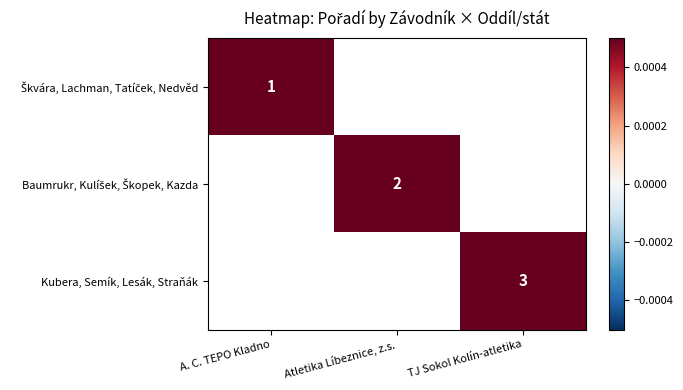

At which label does Škvára, Lachman, Tatíček, Nedvěd reach its peak?

A. C. TEPO Kladno